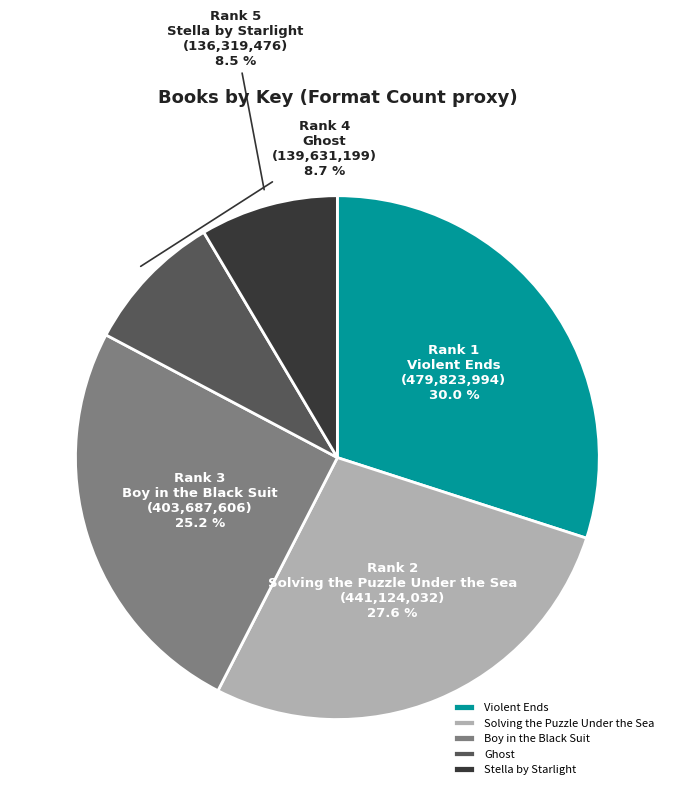

What percentage is the Solving the Puzzle Under the Sea slice, to the nearest percent?

28%